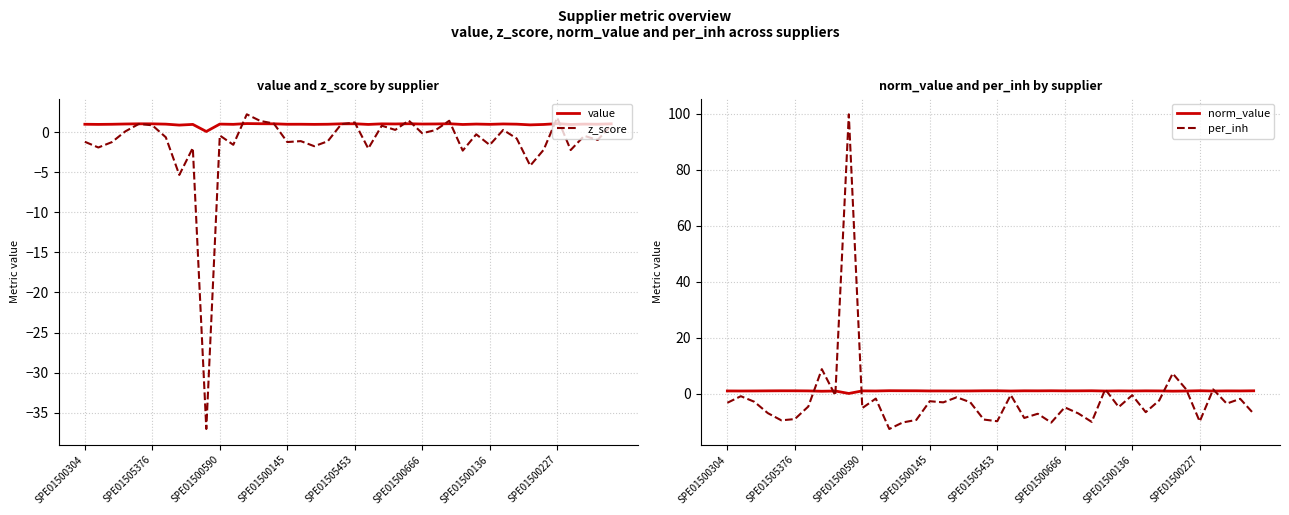

At how many categories does at least one series exceed -18?

40